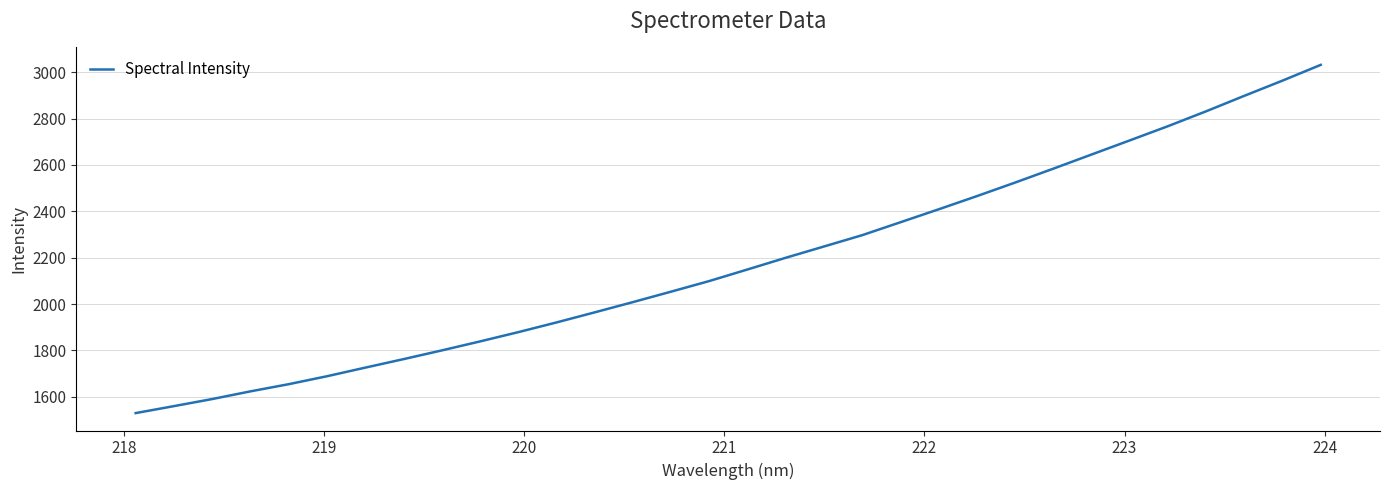

What is the difference between the maximum and minimum values?

1502.1